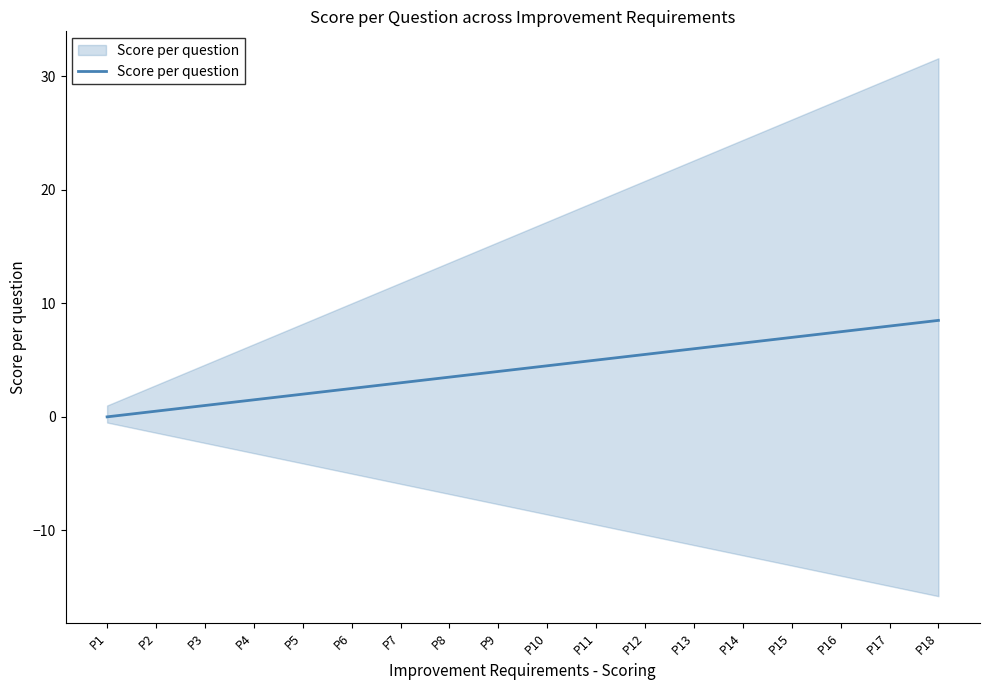

How many data points does each series have?

18